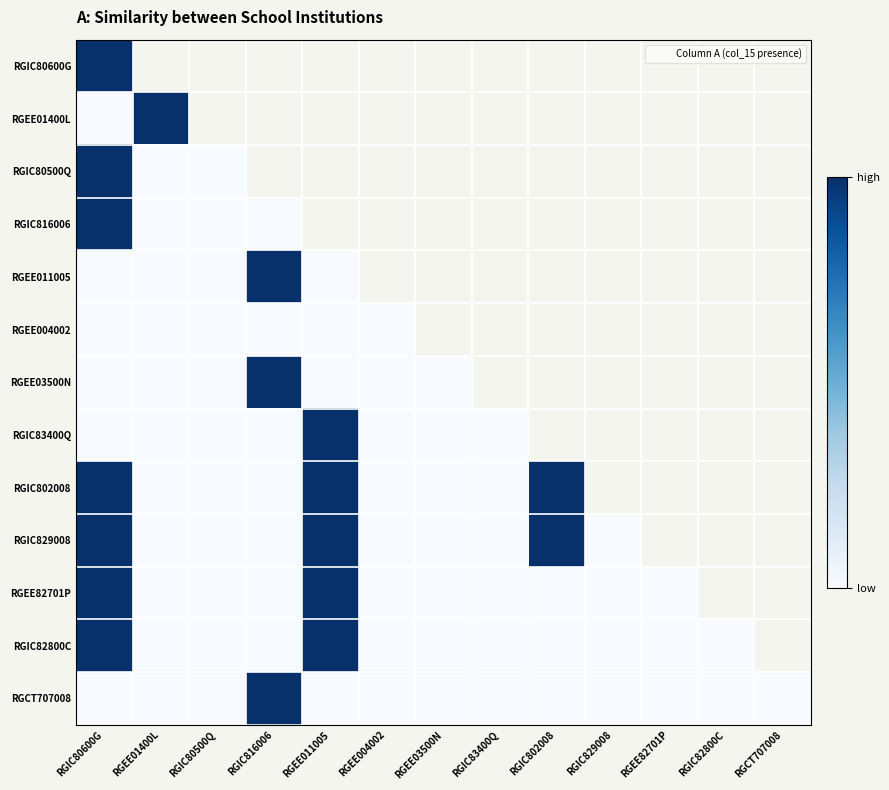

Which category has the highest value in the RGIC80600G series?

RGIC80600G